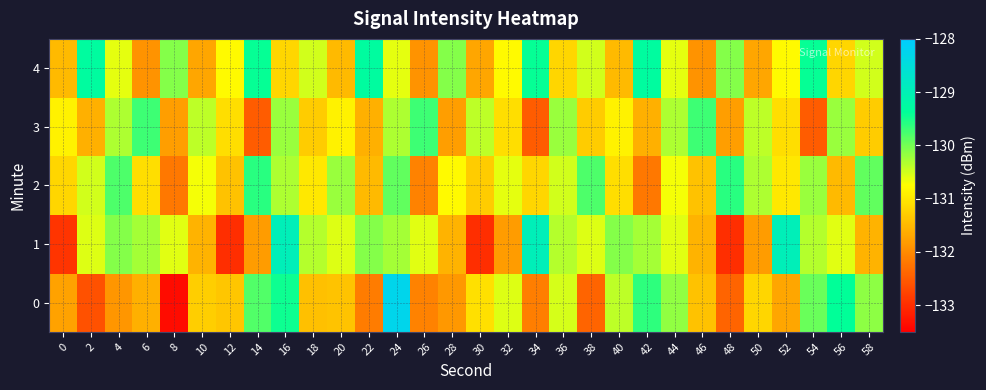

Reading right to left, list all the values displayed in this chart.

0: 58=-130.1	56=-129.4	54=-129.9	52=-131.7	50=-131.2	48=-132.4	46=-131.4	44=-130.2	42=-129.6	40=-130.4	38=-132.4	36=-130.5	34=-132.1	32=-130.6	30=-131.1	28=-131.9	26=-132.1	24=-128.3	22=-132.2	20=-131.4	18=-131.4	16=-129.5	14=-129.8	12=-131.4	10=-131.3	8=-133.4	6=-131.6	4=-131.9	2=-132.6	0=-131.7
1: 58=-131.6	56=-130.6	54=-130.3	52=-129.0	50=-131.8	48=-133.0	46=-131.6	44=-130.6	42=-130.3	40=-130.1	38=-130.6	36=-130.3	34=-129.0	32=-131.8	30=-133.0	28=-131.6	26=-130.6	24=-130.3	22=-130.1	20=-130.6	18=-130.3	16=-129.0	14=-131.8	12=-133.0	10=-131.6	8=-130.6	6=-130.3	4=-130.1	2=-130.6	0=-132.9
2: 58=-129.9	56=-131.5	54=-130.2	52=-131.0	50=-130.3	48=-129.6	46=-131.4	44=-130.7	42=-132.2	40=-131.1	38=-129.8	36=-130.5	34=-131.2	32=-130.6	30=-131.3	28=-130.8	26=-132.1	24=-129.9	22=-131.5	20=-130.2	18=-131.0	16=-130.3	14=-129.6	12=-131.4	10=-130.7	8=-132.2	6=-131.1	4=-129.8	2=-130.5	0=-131.2
3: 58=-131.3	56=-130.2	54=-132.5	52=-131.1	50=-130.4	48=-131.8	46=-129.7	44=-130.3	42=-131.6	40=-130.9	38=-131.3	36=-130.2	34=-132.5	32=-131.1	30=-130.4	28=-131.8	26=-129.7	24=-130.3	22=-131.6	20=-130.9	18=-131.3	16=-130.2	14=-132.5	12=-131.1	10=-130.4	8=-131.8	6=-129.7	4=-130.3	2=-131.6	0=-130.9
4: 58=-130.5	56=-131.2	54=-129.4	52=-130.8	50=-131.7	48=-130.1	46=-131.9	44=-130.6	42=-129.3	40=-131.5	38=-130.5	36=-131.2	34=-129.4	32=-130.8	30=-131.7	28=-130.1	26=-131.9	24=-130.6	22=-129.3	20=-131.5	18=-130.5	16=-131.2	14=-129.4	12=-130.8	10=-131.7	8=-130.1	6=-131.9	4=-130.6	2=-129.3	0=-131.5